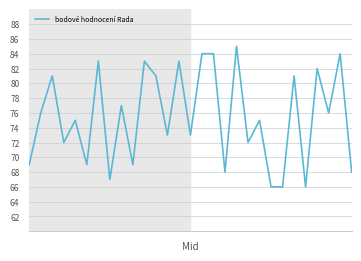

What is the difference between the maximum and minimum values?

19